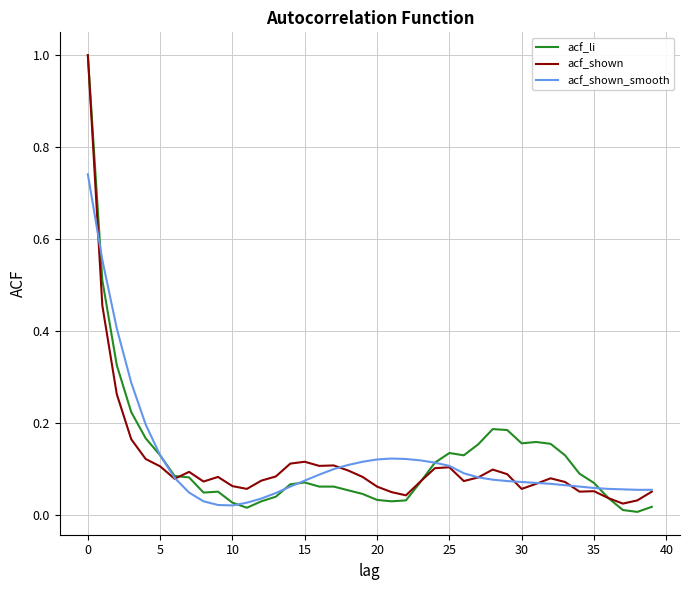

Which series has the largest range (max minus min)?

acf_li